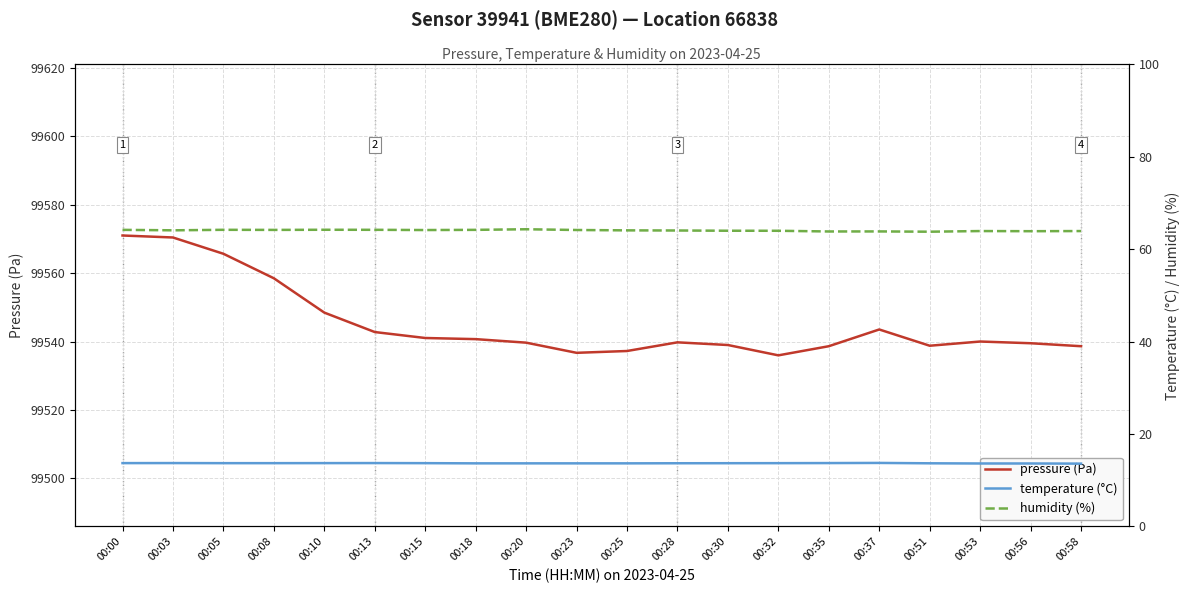

What is the sum of all pressure (Pa) values?

1990905.8